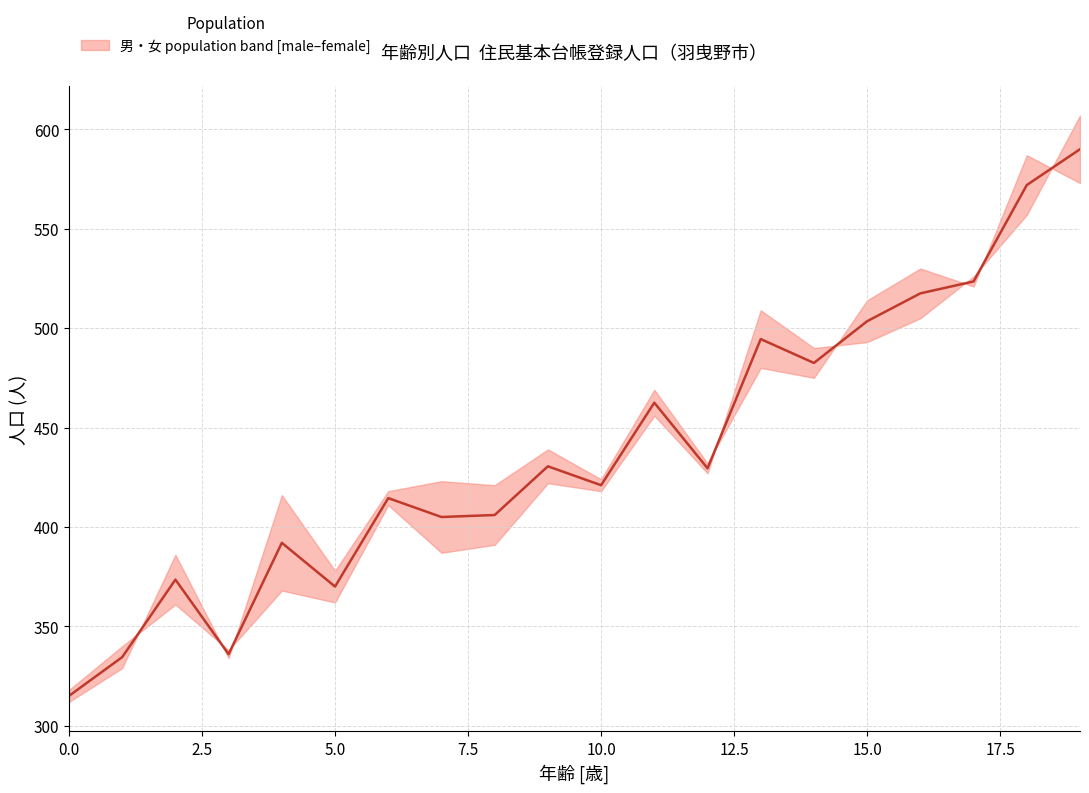

Which has a higher value, 15.0 or 10.0?

15.0